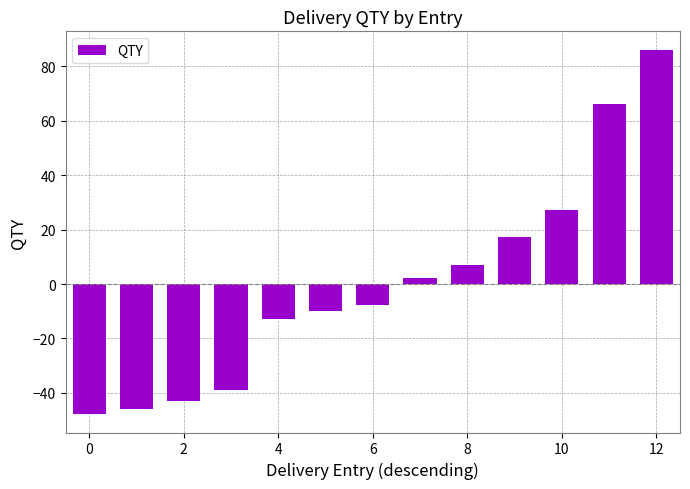

What is the greatest value displayed?

86.2